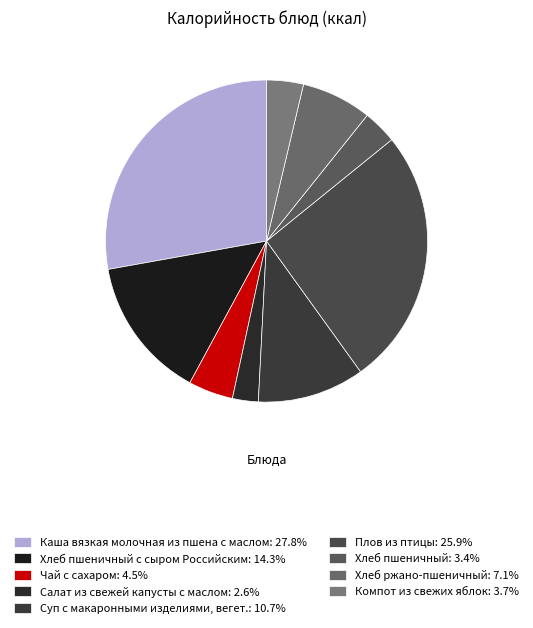

How many slices are in this pie chart?

9